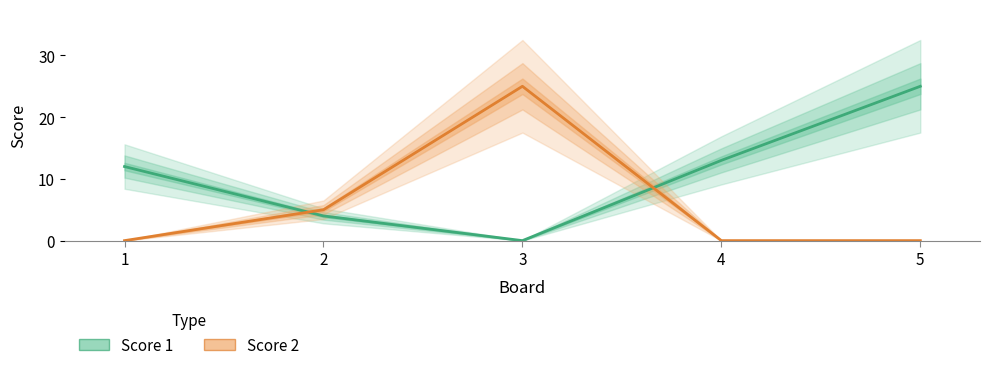

The value of Score 1 at 1 is 12. True or false?

True